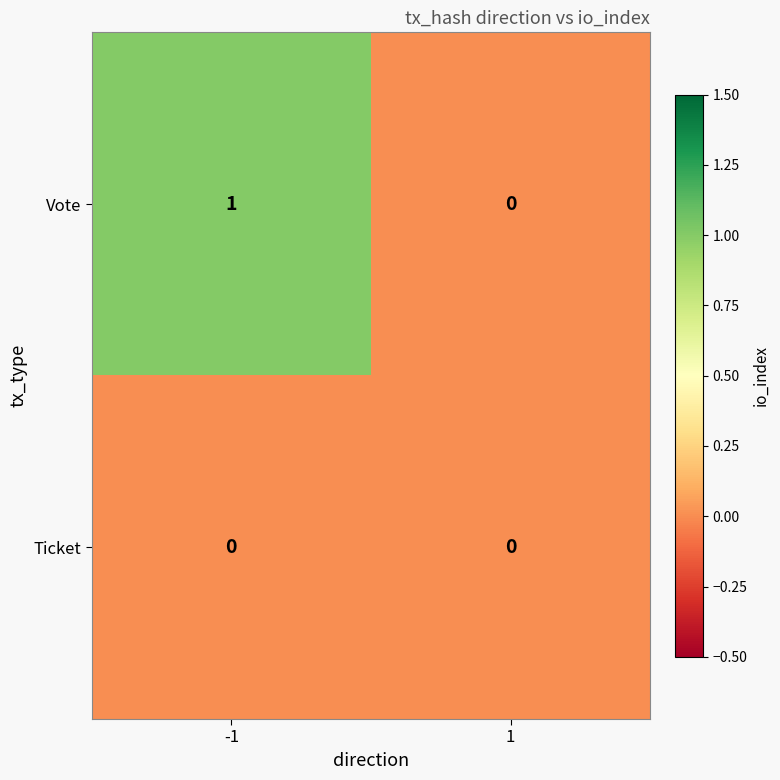

Is it true that Vote equals 0 at 1?

True